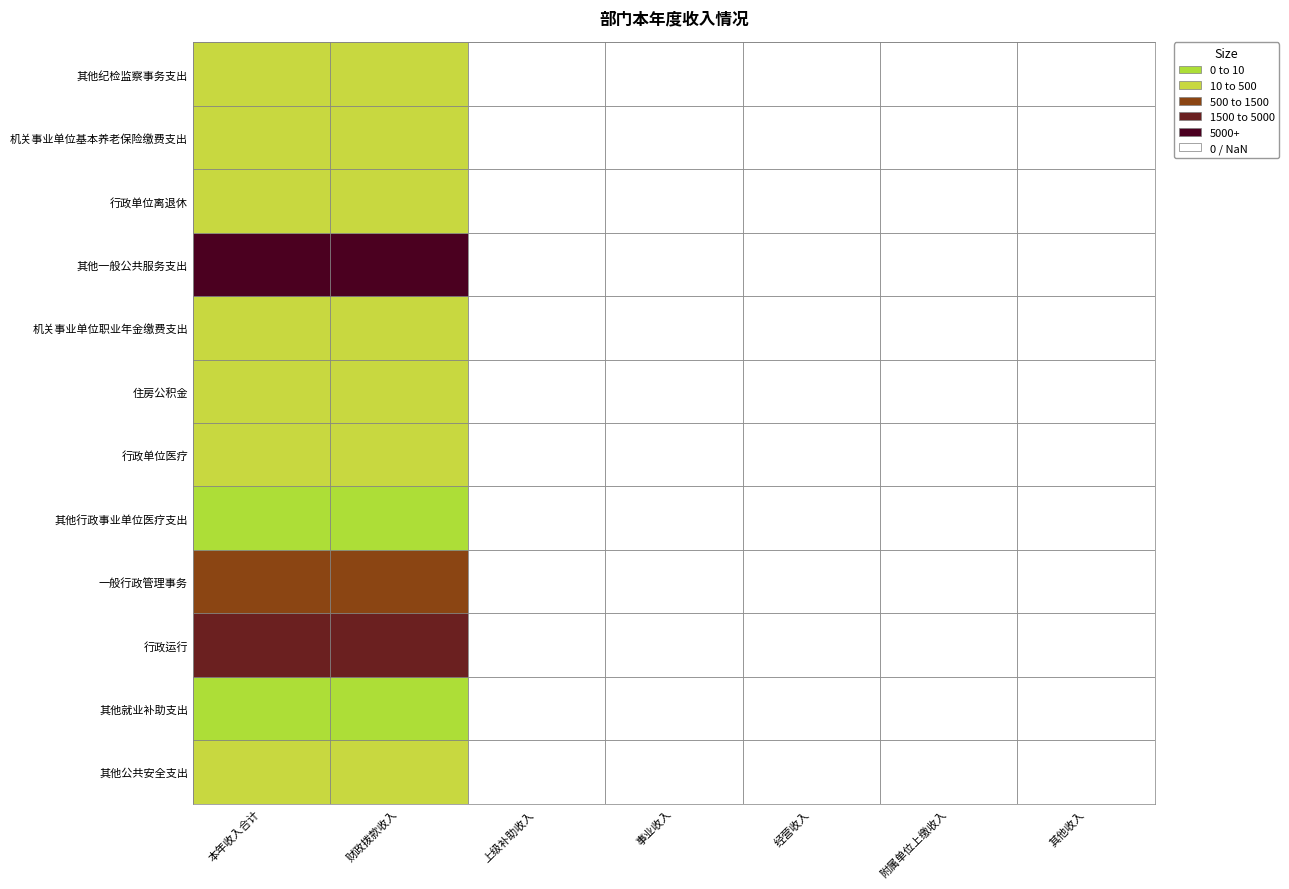

How many values in the 其他公共安全支出 series exceed 0?

2